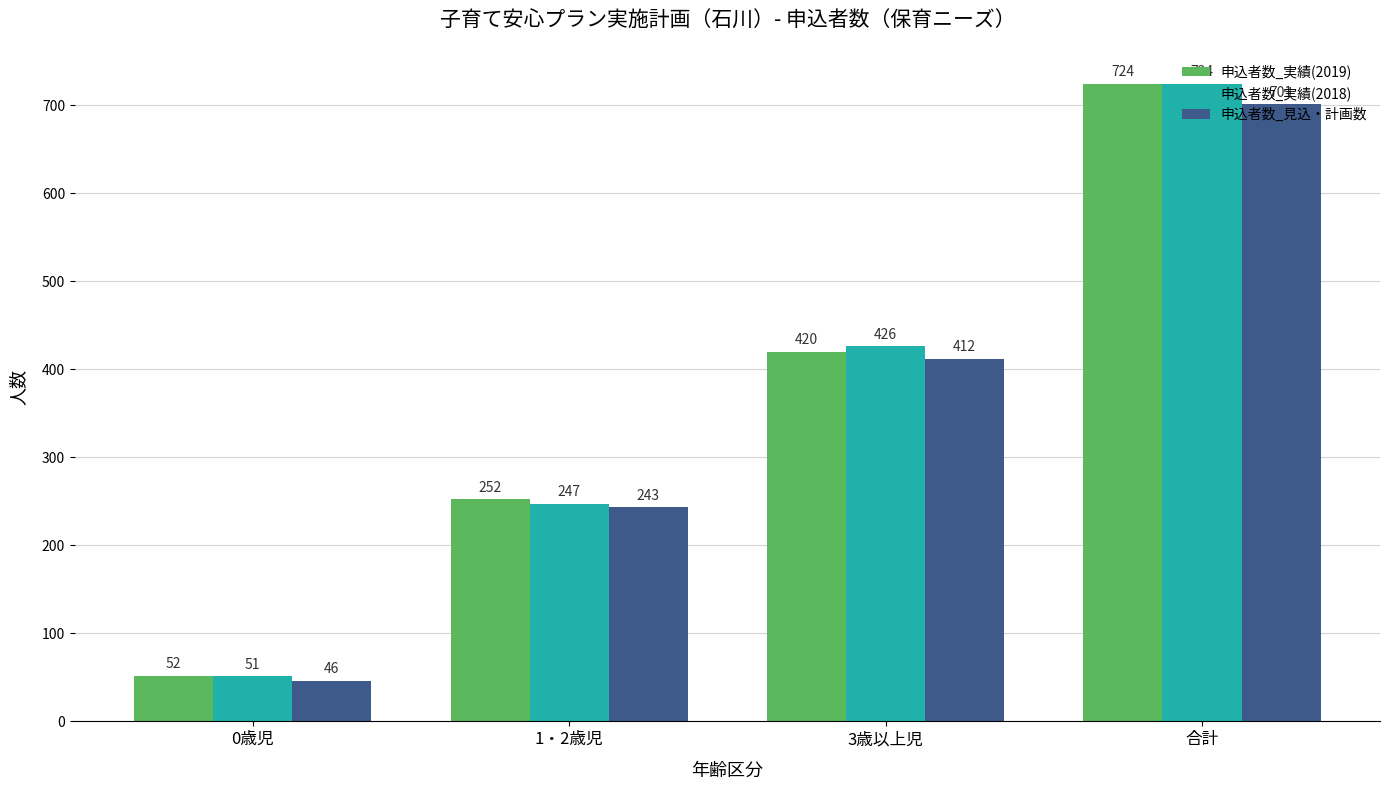

Which label corresponds to the largest value in the chart?

合計